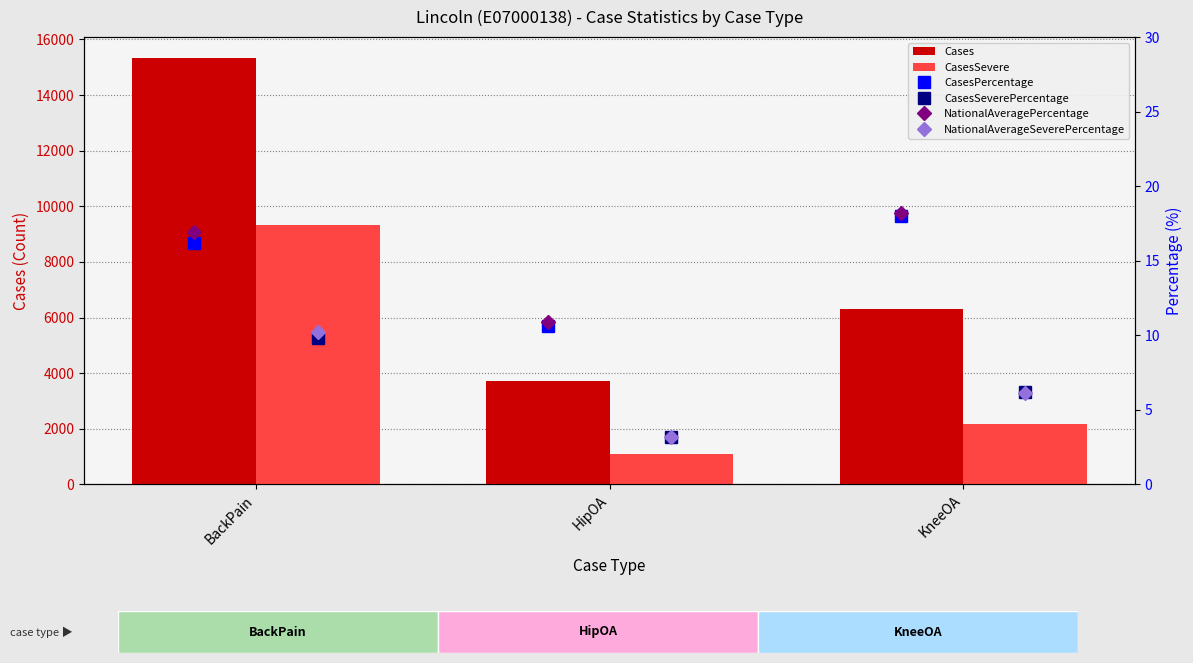

Count the number of categories in the chart.

3